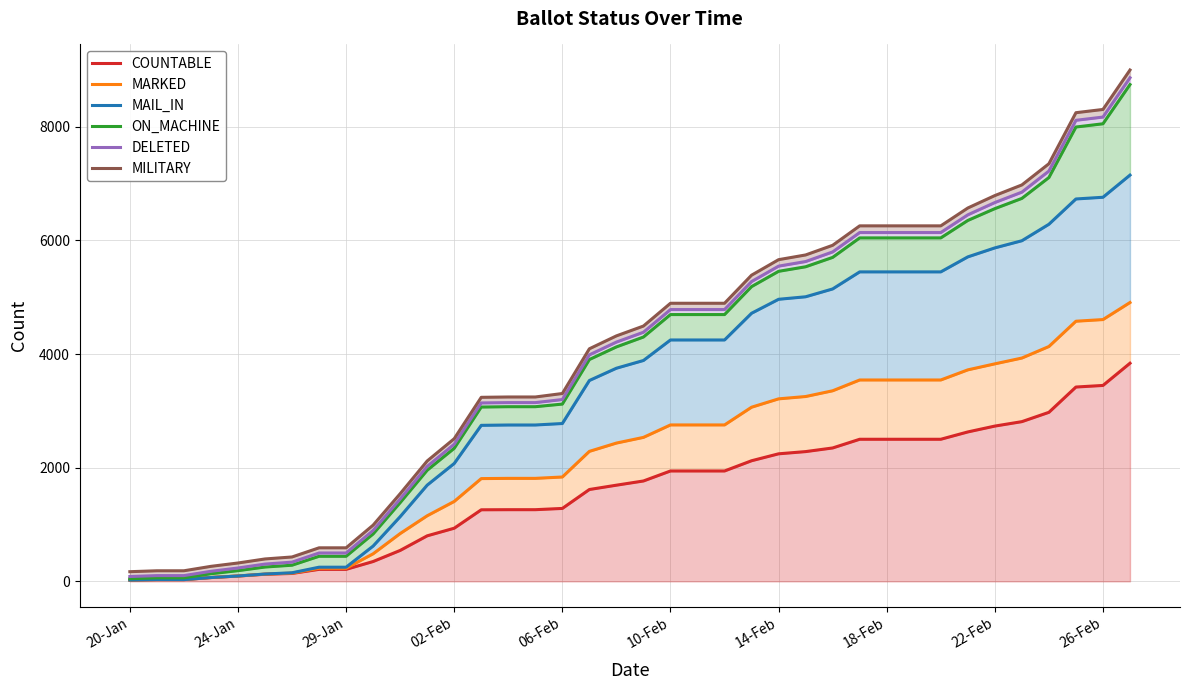

True or false: MARKED and DELETED cross at least once.

False